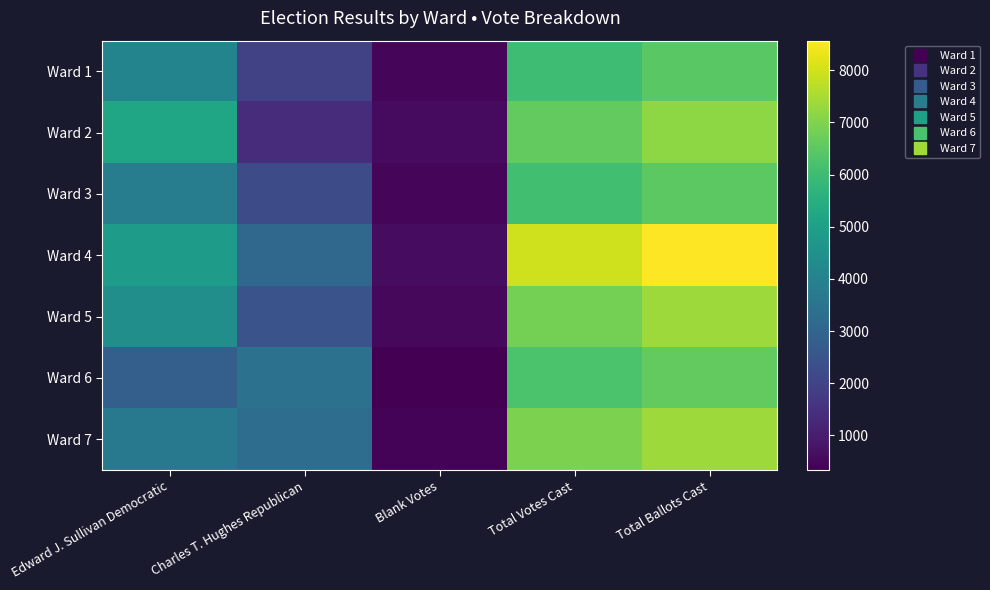

Rank the series by their maximum value, from lowest to highest.

Ward 1, Ward 3, Ward 6, Ward 2, Ward 5, Ward 7, Ward 4